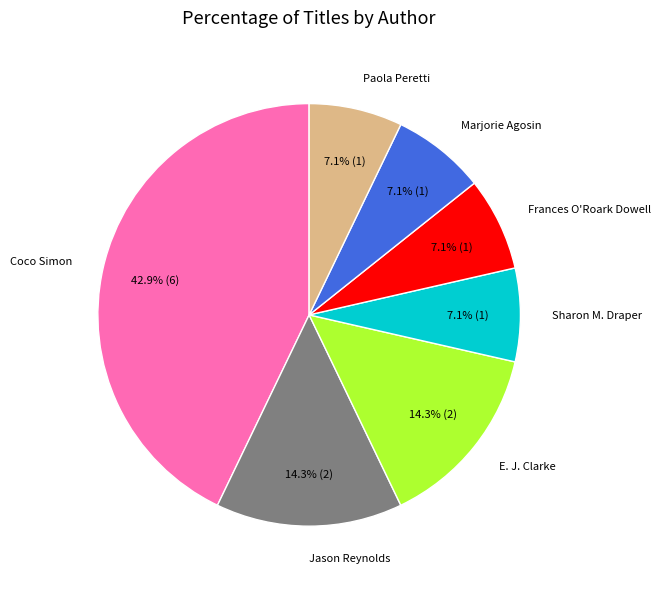

Is there any slice that represents more than half of the pie?

No